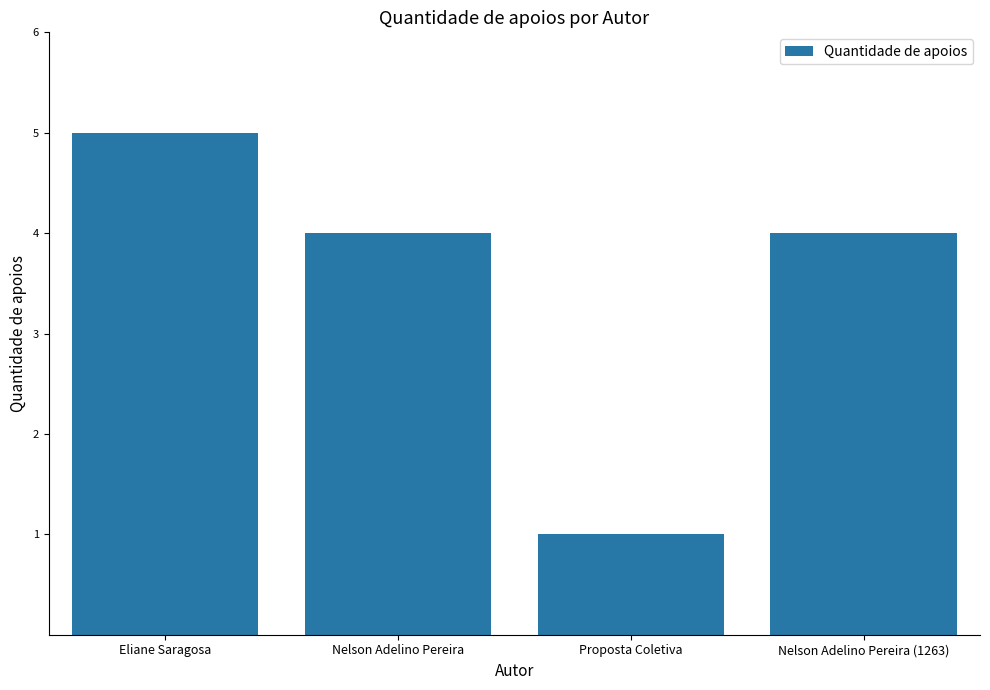

The chart shows a value of 4 at Nelson Adelino Pereira. True or false?

True